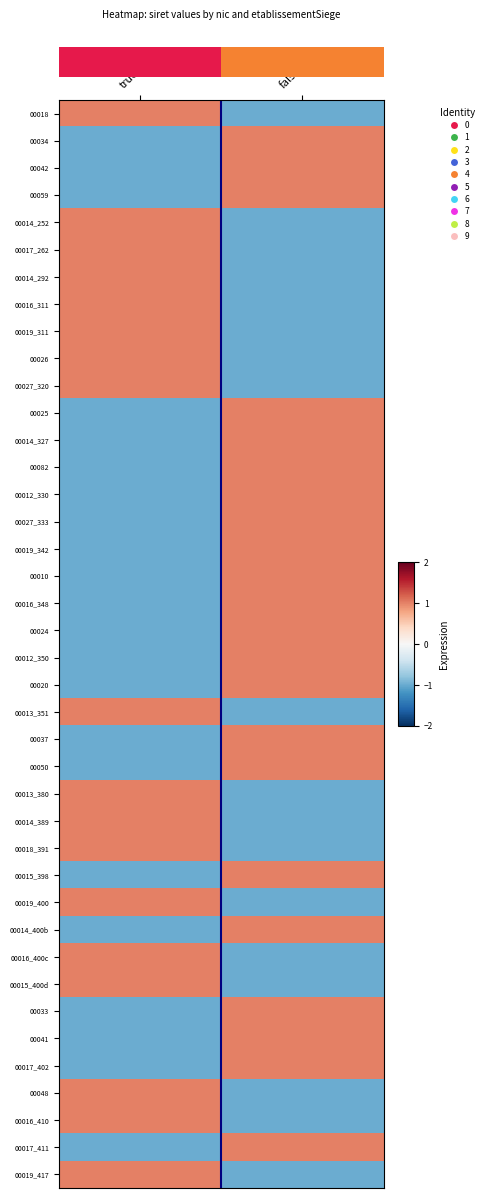

What is the spread (max minus min) of values at false?

2